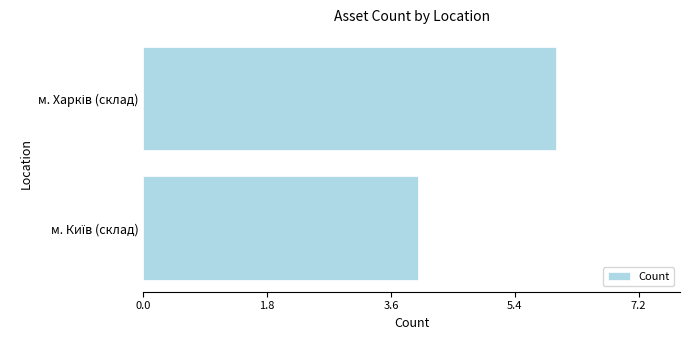

What is the average value?

5